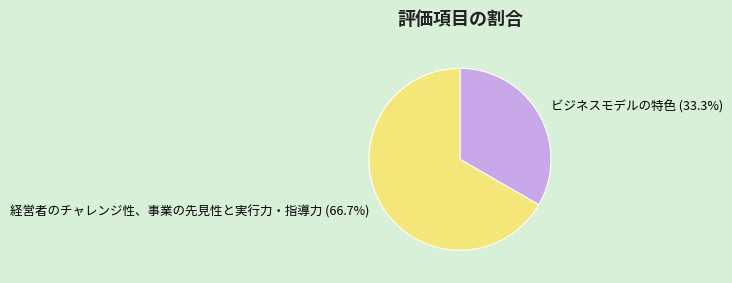

To the nearest percent, what is the average slice percentage?

50%